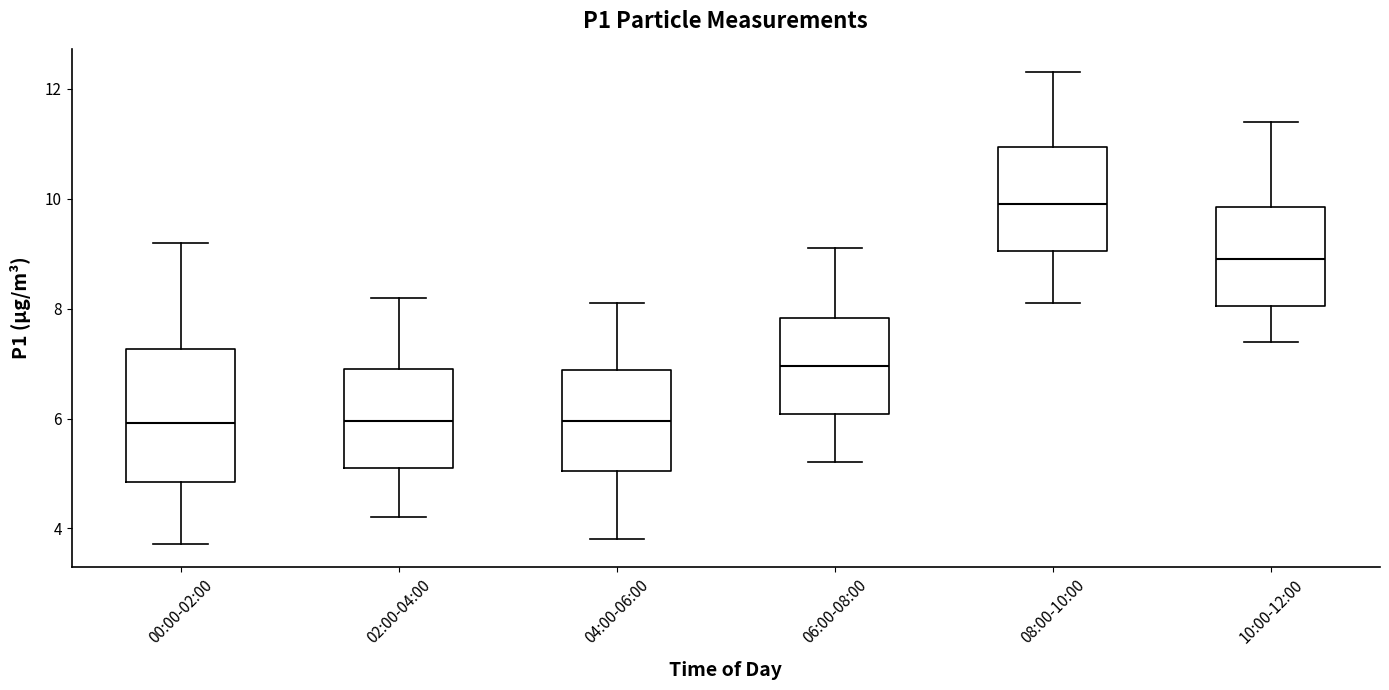

Comparing the boxes themselves (not the whiskers), which one is the tallest?

00:00-02:00